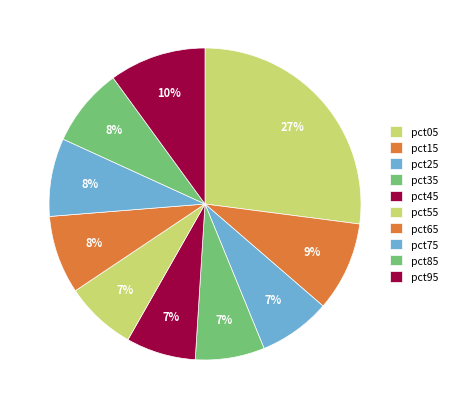

How many slices are in this pie chart?

10